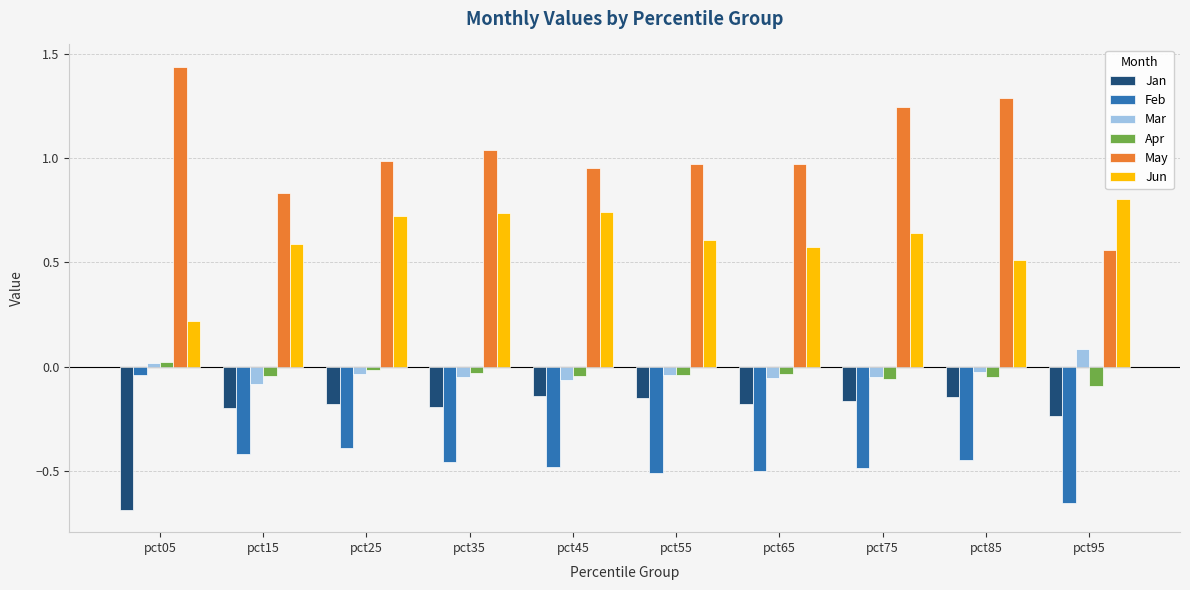

Between pct55 and pct75, which series saw the biggest shift?

May